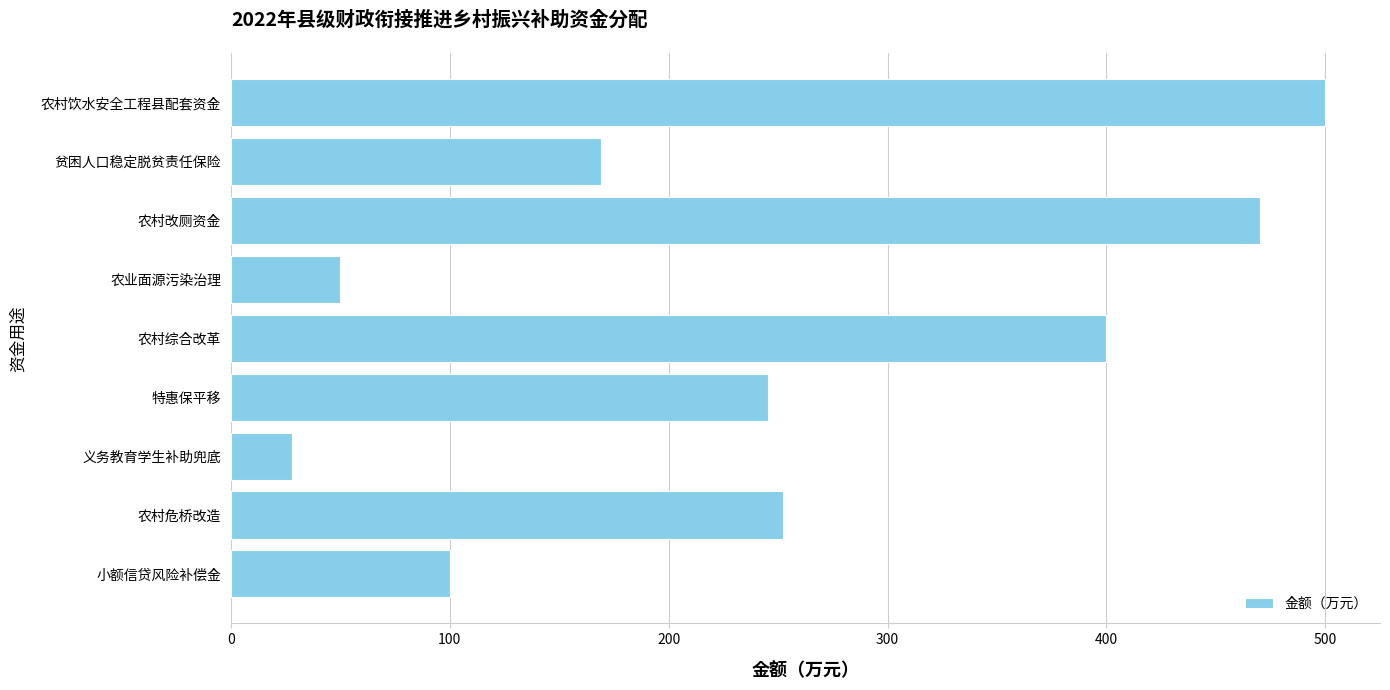

What is the smallest value displayed?

28.0